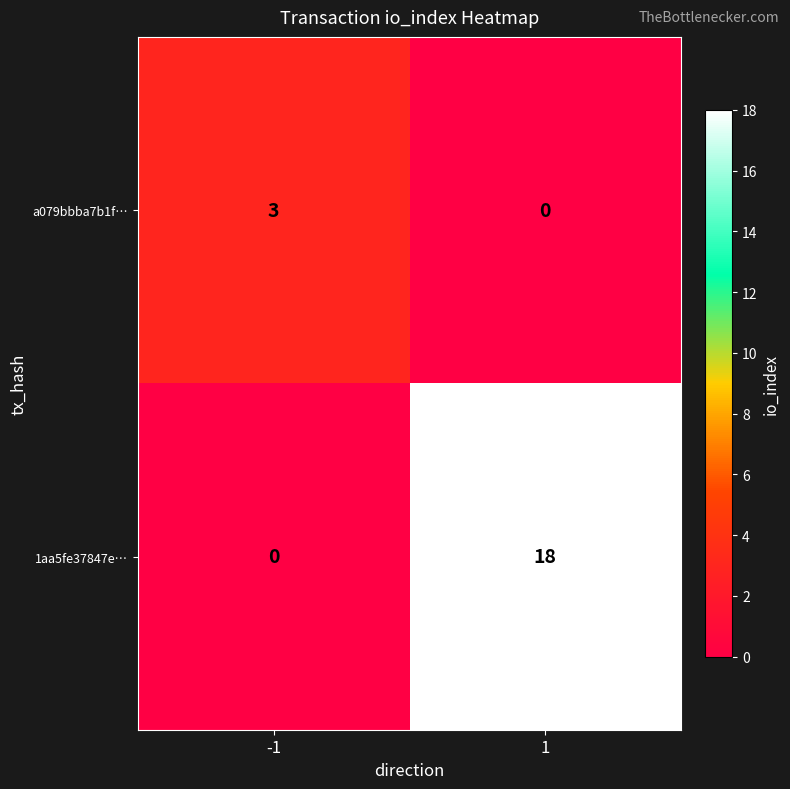

What is the sum of all 1aa5fe37847e… values?

18